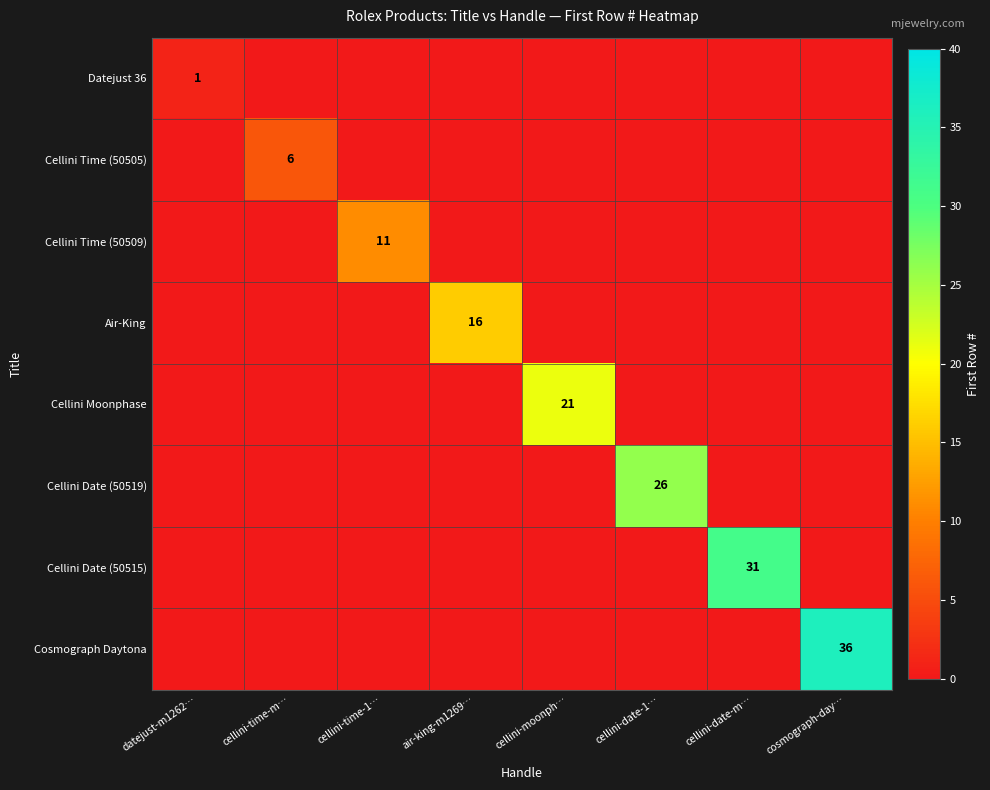

How many data points does each series have?

8